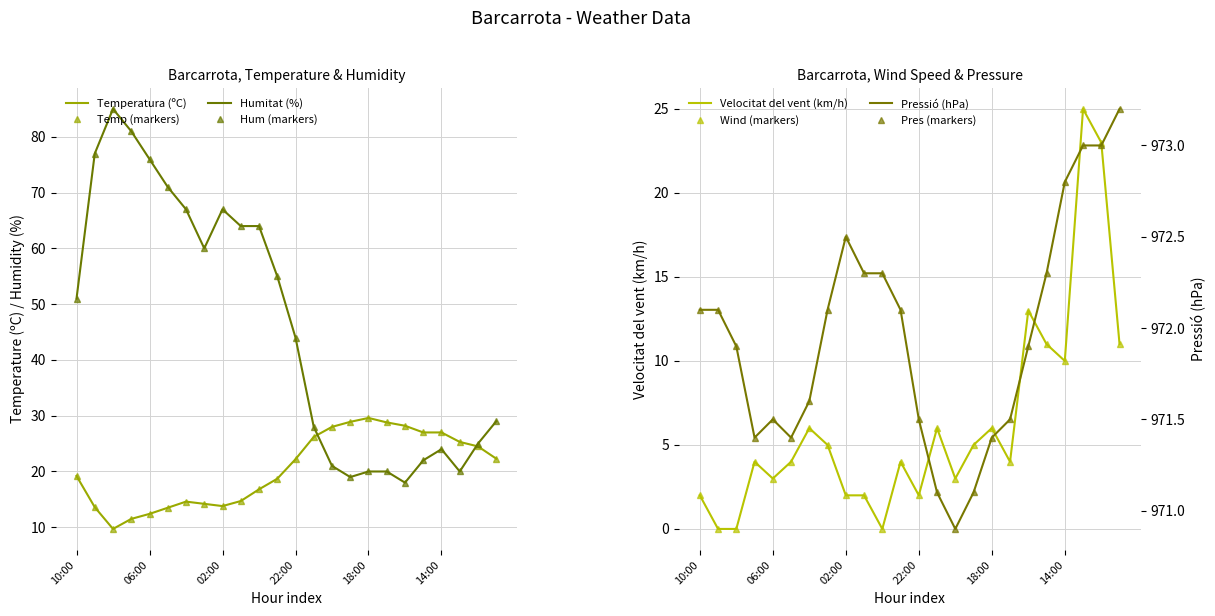

Reading right to left, transcribe all the data shown in this chart.

Temperatura (ºC): 11:00=22.3	12:00=24.5	13:00=25.3	14:00=27.0	15:00=27.0	16:00=28.2	17:00=28.8	18:00=29.6	19:00=28.9	20:00=28.0	21:00=26.2	22:00=22.2	23:00=18.7	00:00=16.8	01:00=14.7	02:00=13.8	03:00=14.2	04:00=14.6	05:00=13.5	06:00=12.4	07:00=11.5	08:00=9.7	09:00=13.6	10:00=19.2
Humitat (%): 11:00=29.0	12:00=25.0	13:00=20.0	14:00=24.0	15:00=22.0	16:00=18.0	17:00=20.0	18:00=20.0	19:00=19.0	20:00=21.0	21:00=28.0	22:00=44.0	23:00=55.0	00:00=64.0	01:00=64.0	02:00=67.0	03:00=60.0	04:00=67.0	05:00=71.0	06:00=76.0	07:00=81.0	08:00=85.0	09:00=77.0	10:00=51.0
Velocitat del vent (km/h): 11:00=11.0	12:00=23.0	13:00=25.0	14:00=10.0	15:00=11.0	16:00=13.0	17:00=4.0	18:00=6.0	19:00=5.0	20:00=3.0	21:00=6.0	22:00=2.0	23:00=4.0	00:00=0.0	01:00=2.0	02:00=2.0	03:00=5.0	04:00=6.0	05:00=4.0	06:00=3.0	07:00=4.0	08:00=0.0	09:00=0.0	10:00=2.0
Pressió (hPa): 11:00=973.2	12:00=973.0	13:00=973.0	14:00=972.8	15:00=972.3	16:00=971.9	17:00=971.5	18:00=971.4	19:00=971.1	20:00=970.9	21:00=971.1	22:00=971.5	23:00=972.1	00:00=972.3	01:00=972.3	02:00=972.5	03:00=972.1	04:00=971.6	05:00=971.4	06:00=971.5	07:00=971.4	08:00=971.9	09:00=972.1	10:00=972.1